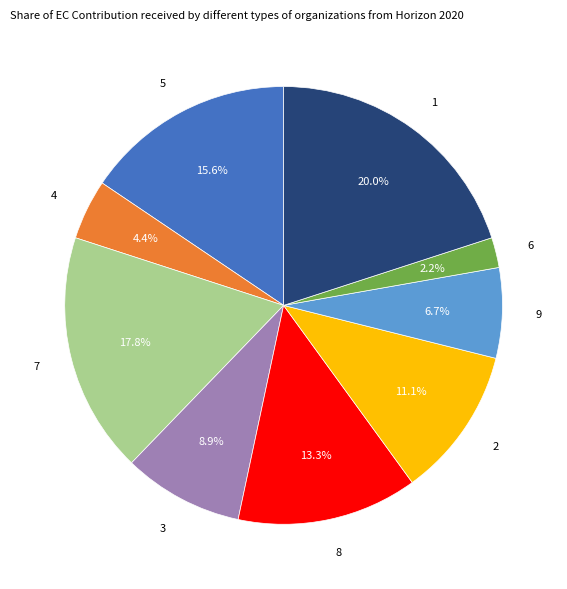

To the nearest percent, what is the difference between the largest and smallest slice percentages?

18%